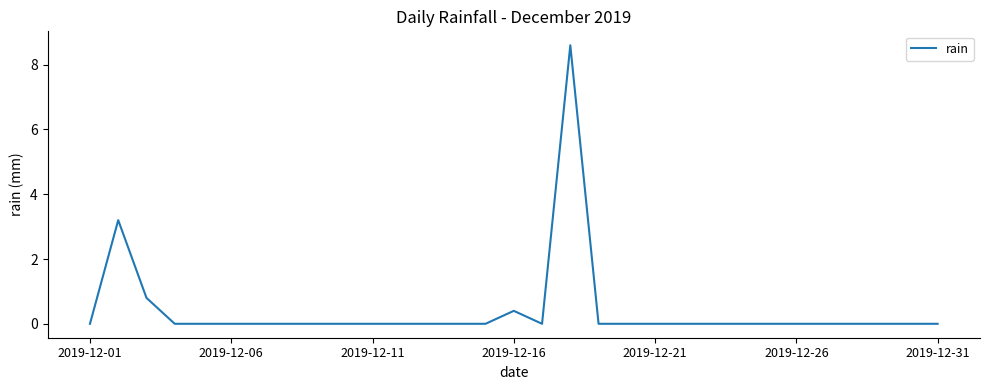

What is the difference between the maximum and minimum values?

8.6